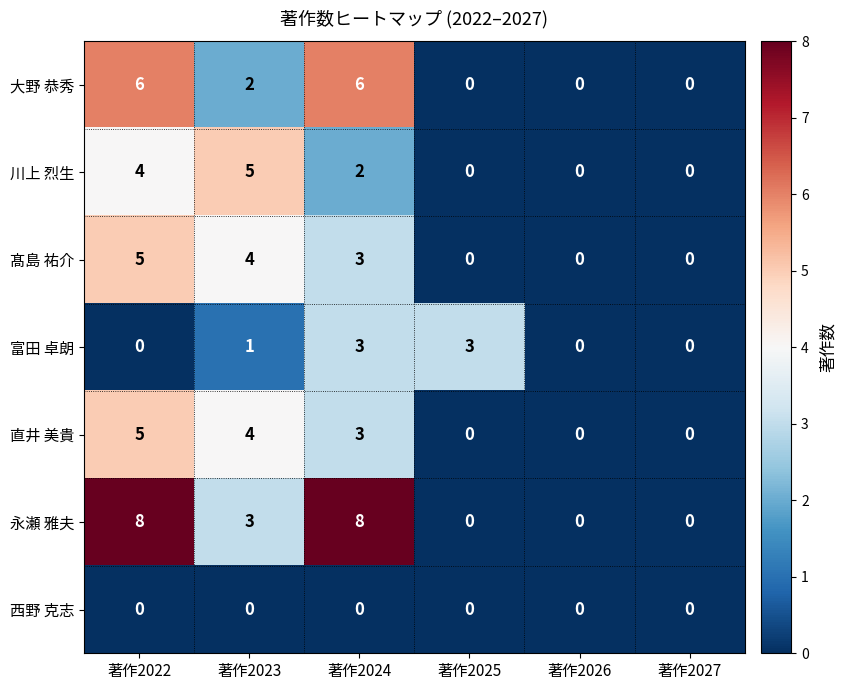

At which label does 髙島 祐介 reach its peak?

著作2022